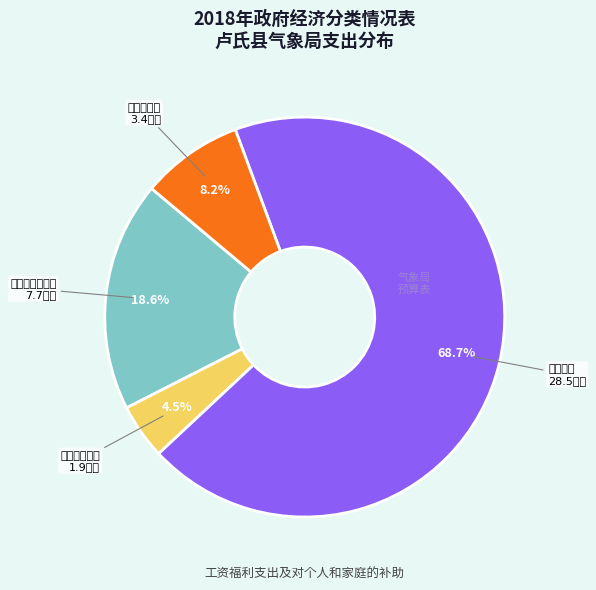

Does 住房公积金 account for over 50% of the chart?

No